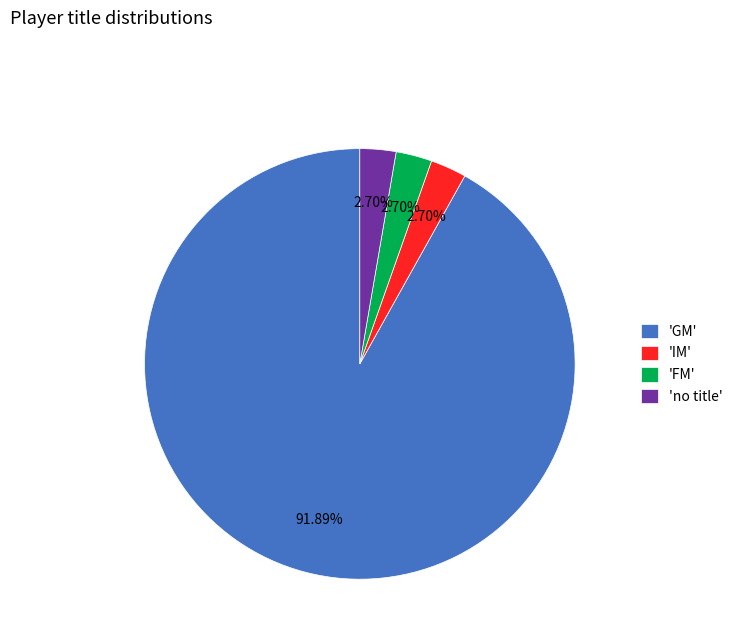

Is the sum of 'FM' and 'IM' greater than half?

No